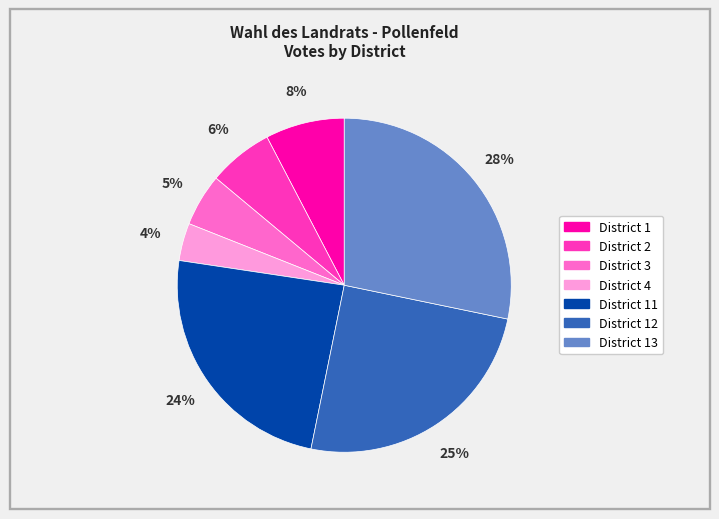

To the nearest percent, what is the average slice percentage?

14%